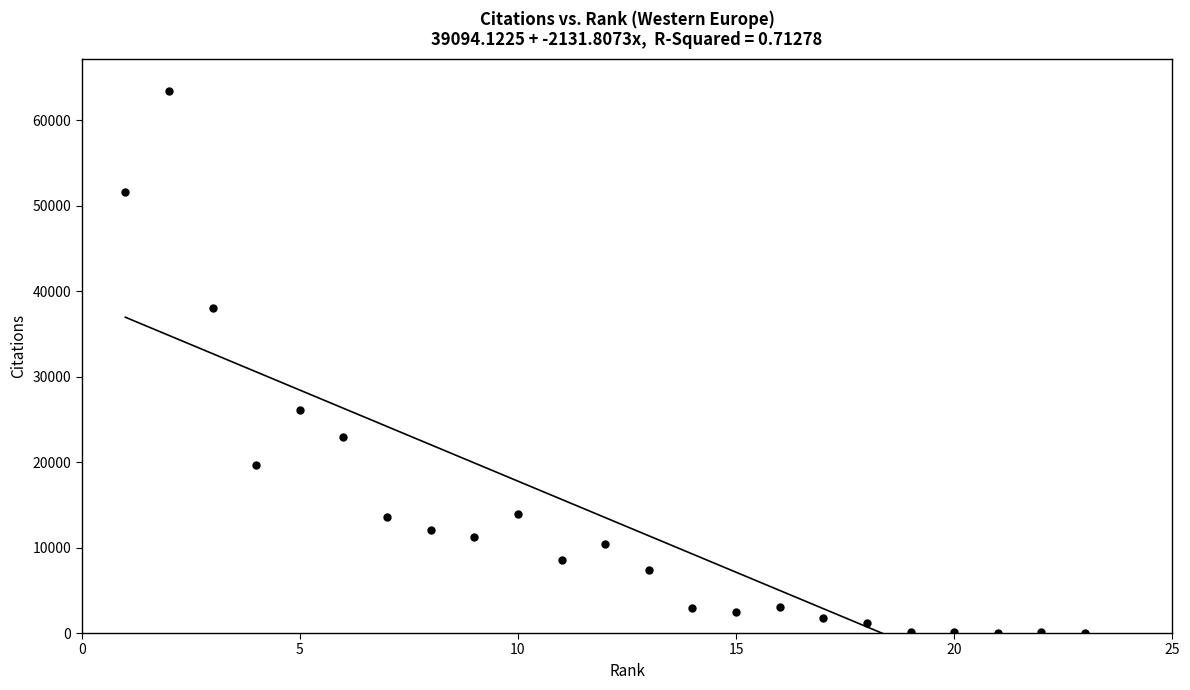

What is the range of Y values (max minus min)?

63483